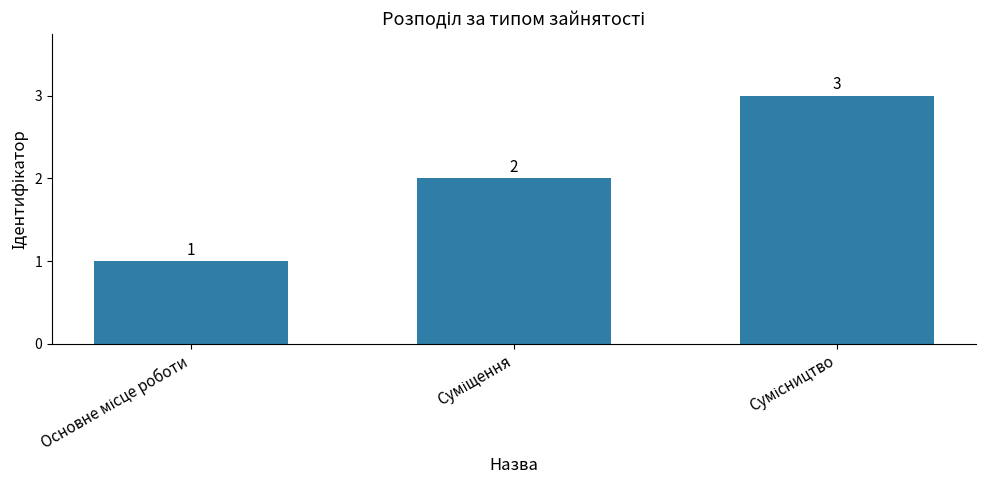

Count the values in the range 1 to 3.

3